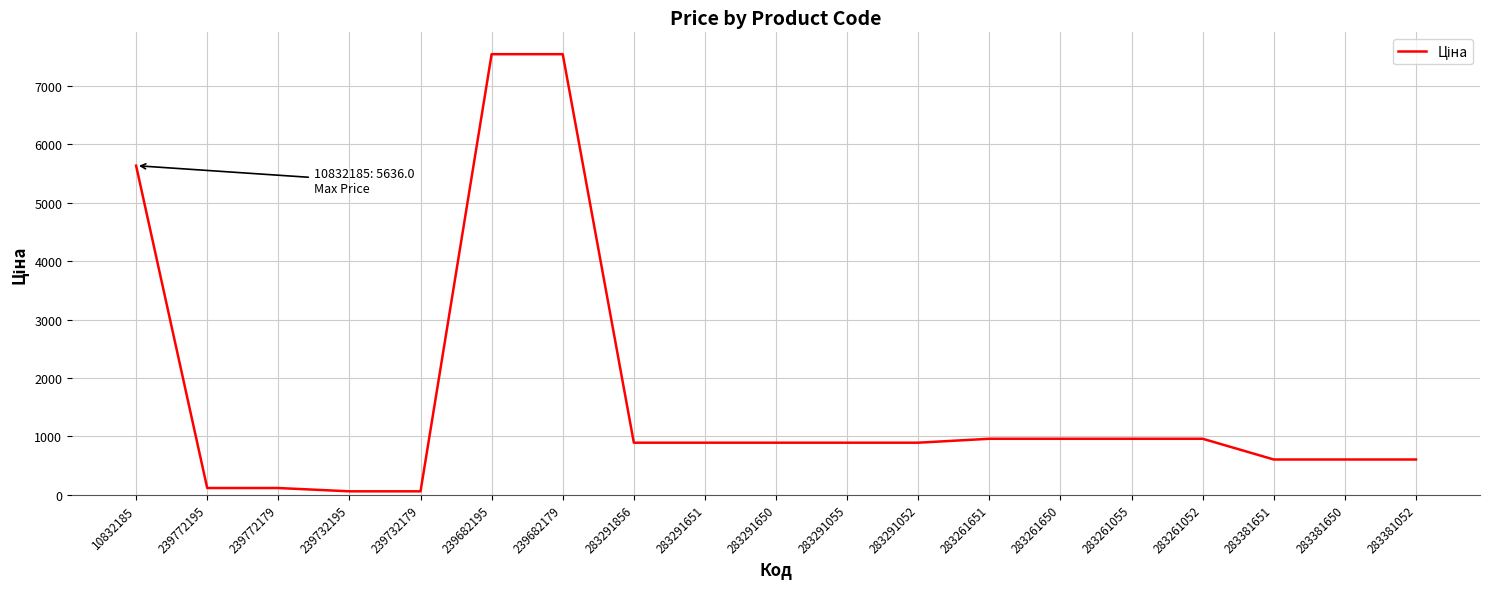

What position from the right is 283261052?

4